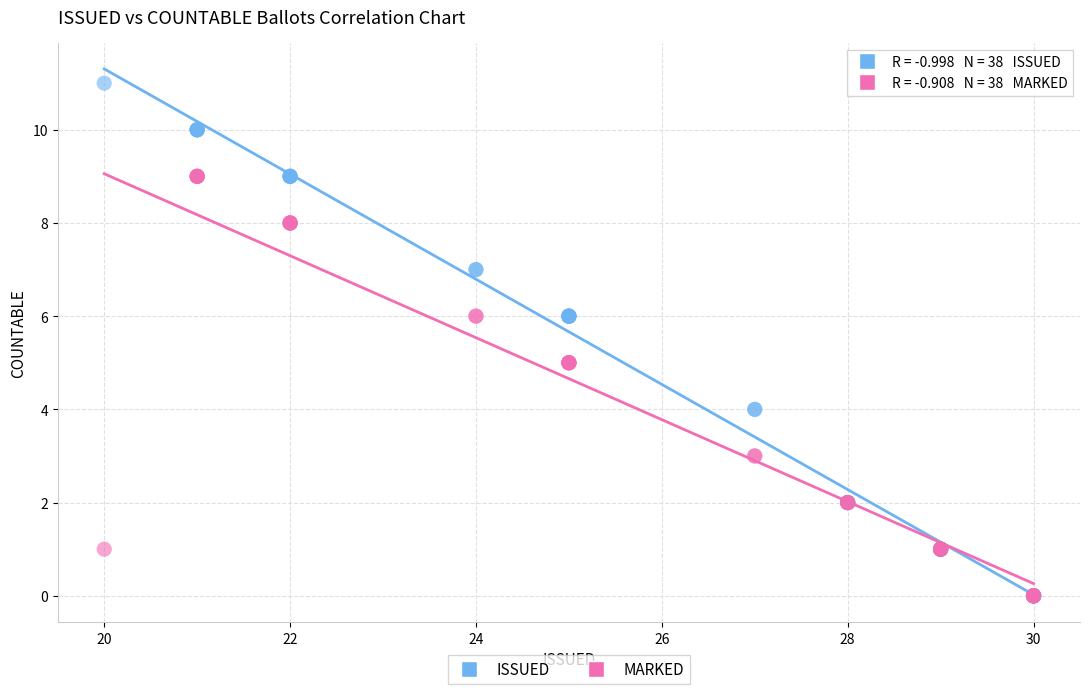

What are all the series names shown in the legend?

ISSUED, MARKED